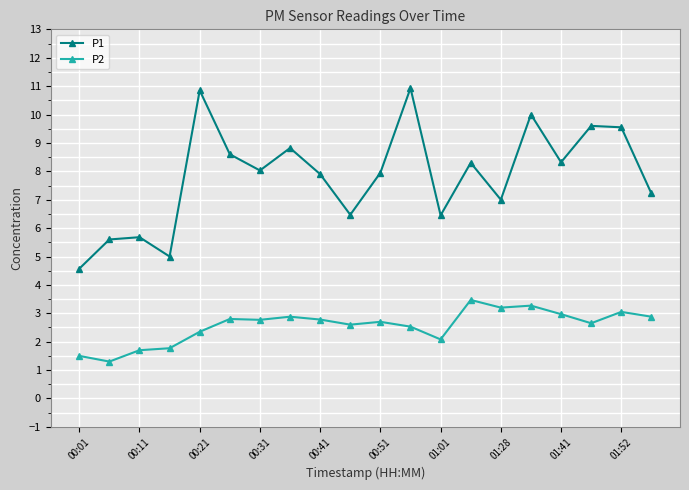

Which series has the largest range (max minus min)?

P1